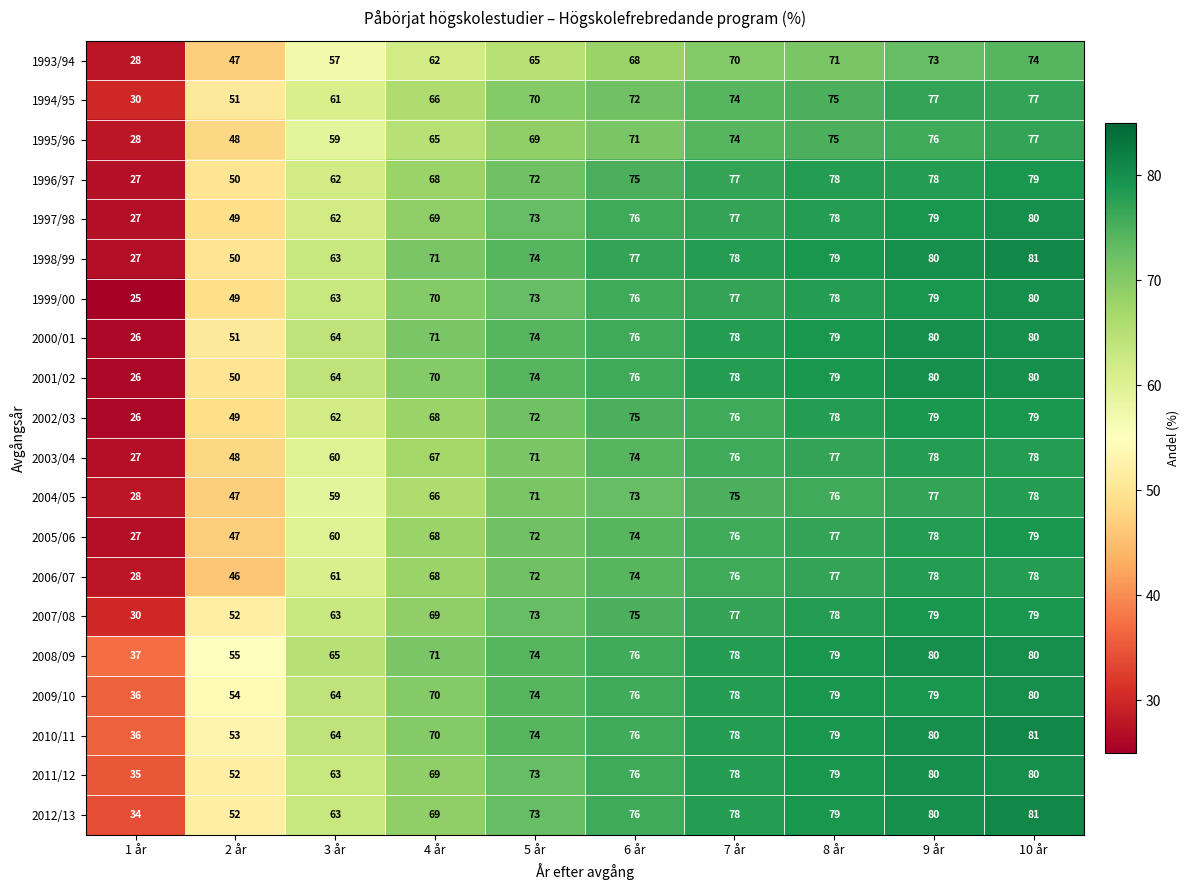

What is the spread (max minus min) of values at 5 år?

9